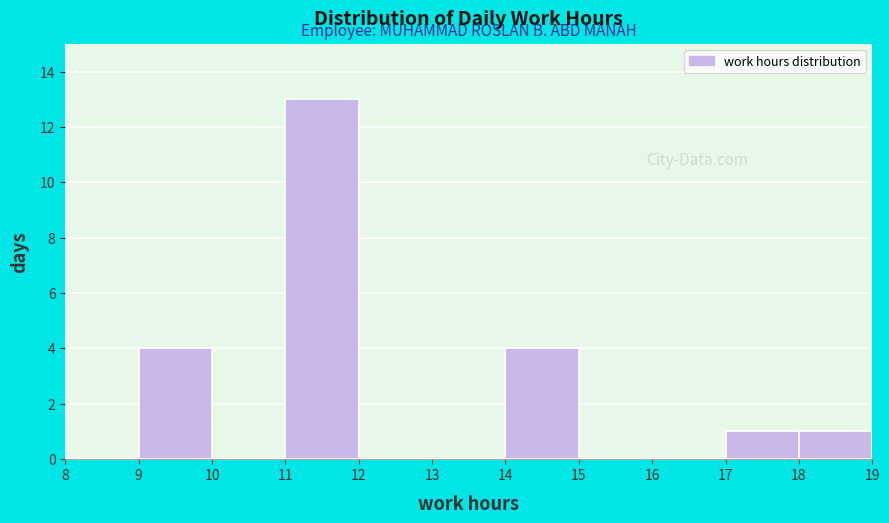

Which range on the x-axis has the tallest bar?

11 to 12